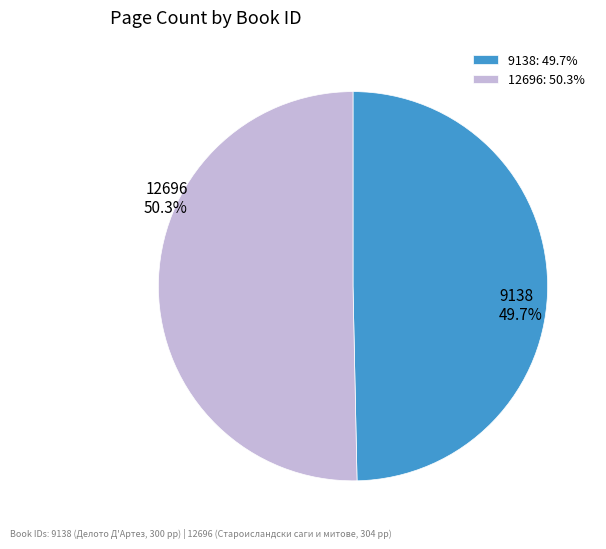

Which has a higher value, 9138 or 12696?

12696